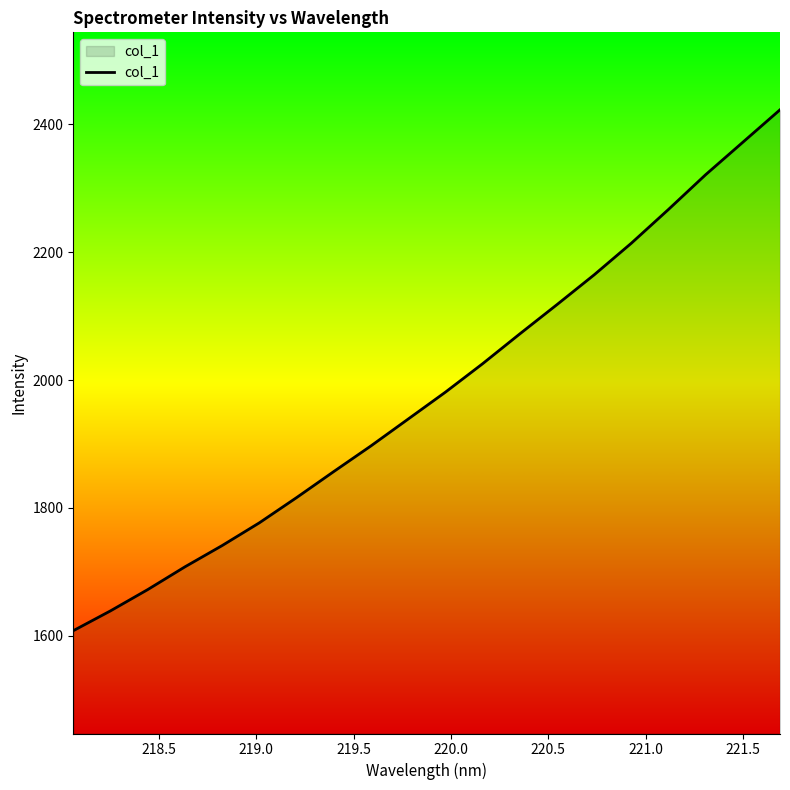

What is the maximum value shown in the chart?

2422.7